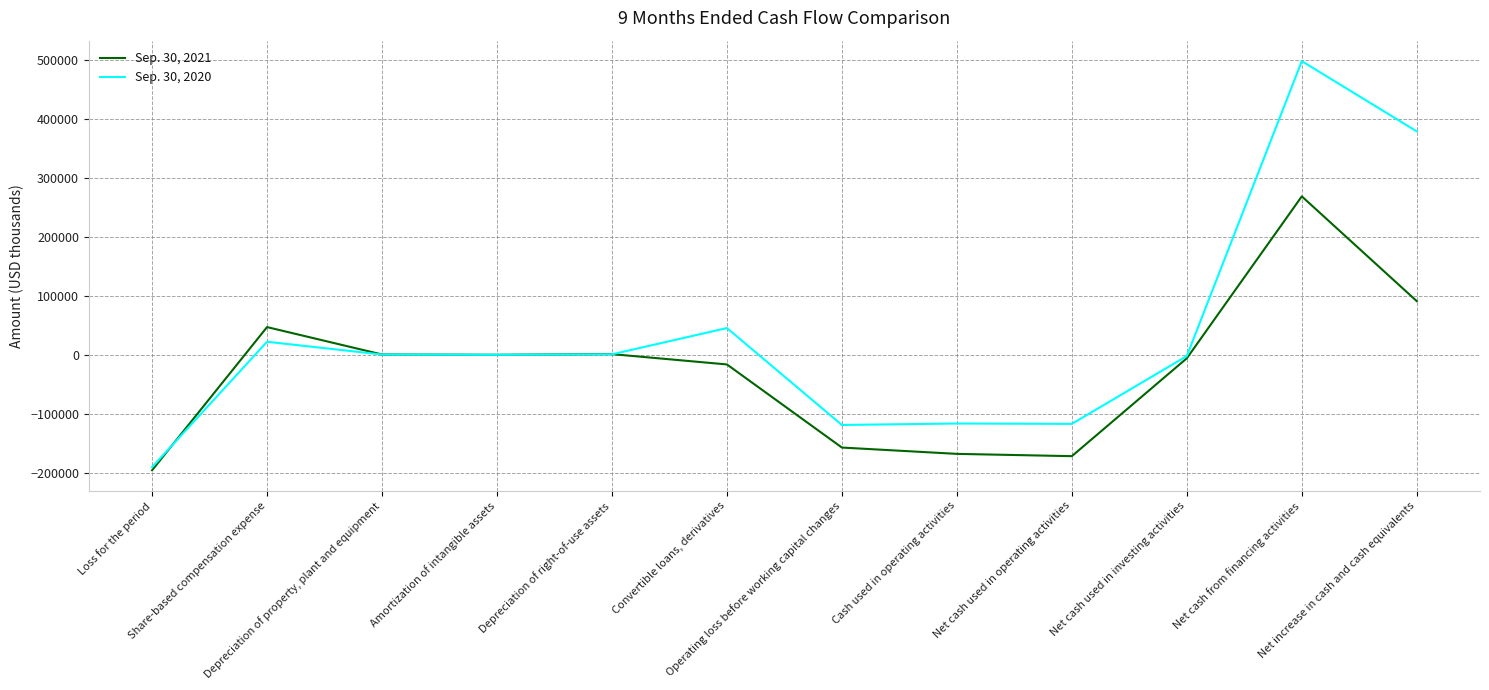

Which series has the largest total across all categories?

Sep. 30, 2020